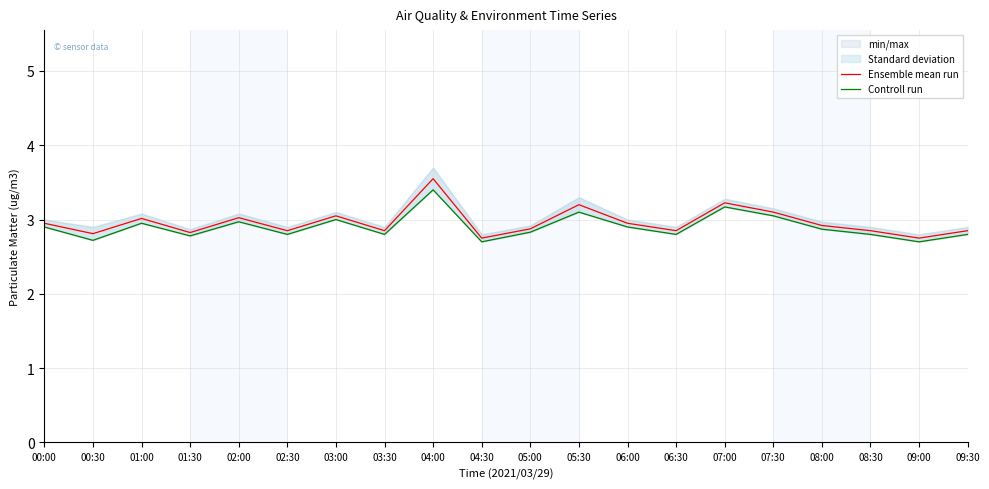

Rank the series by their average value, from lowest to highest.

Controll run, Ensemble mean run